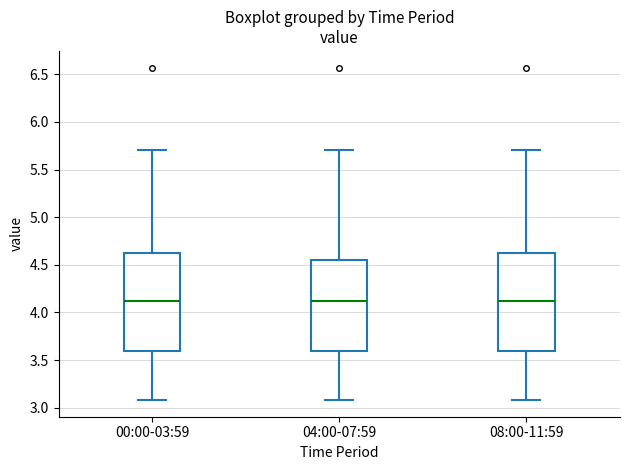

Reading left to right, transcribe this box plot: for each box, give where its median line is, the range the box spans, and where its two whiskers end, as read against the y-axis. The values are not printed on the chart, so give them approximately, as read against the axis.

00:00-03:59: median 4.15, box 3.60 to 4.60, whiskers 3.10 to 5.70
04:00-07:59: median 4.15, box 3.60 to 4.55, whiskers 3.10 to 5.70
08:00-11:59: median 4.15, box 3.60 to 4.60, whiskers 3.10 to 5.70